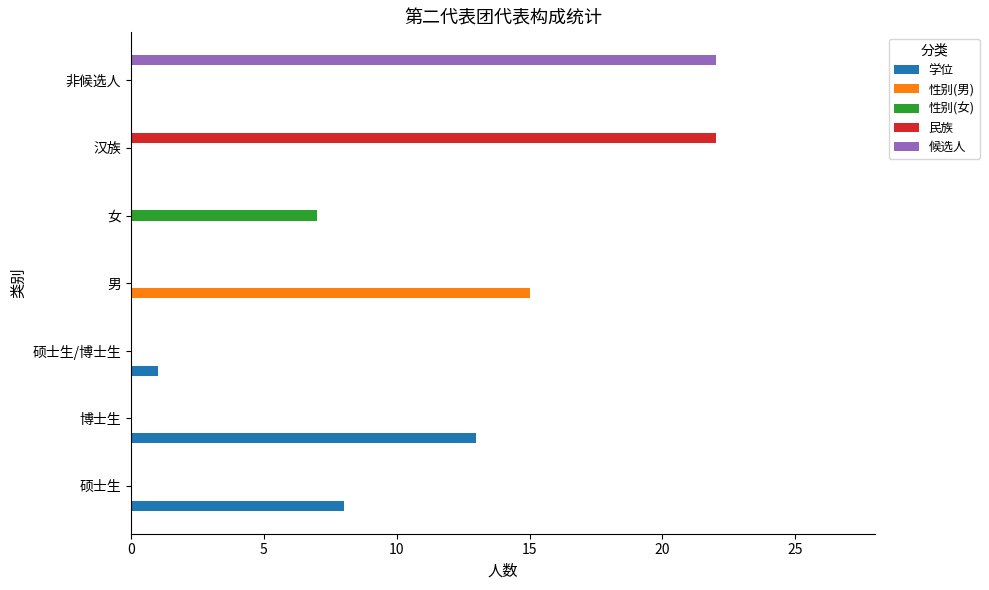

Between 博士生 and 非候选人, which series saw the biggest shift?

候选人